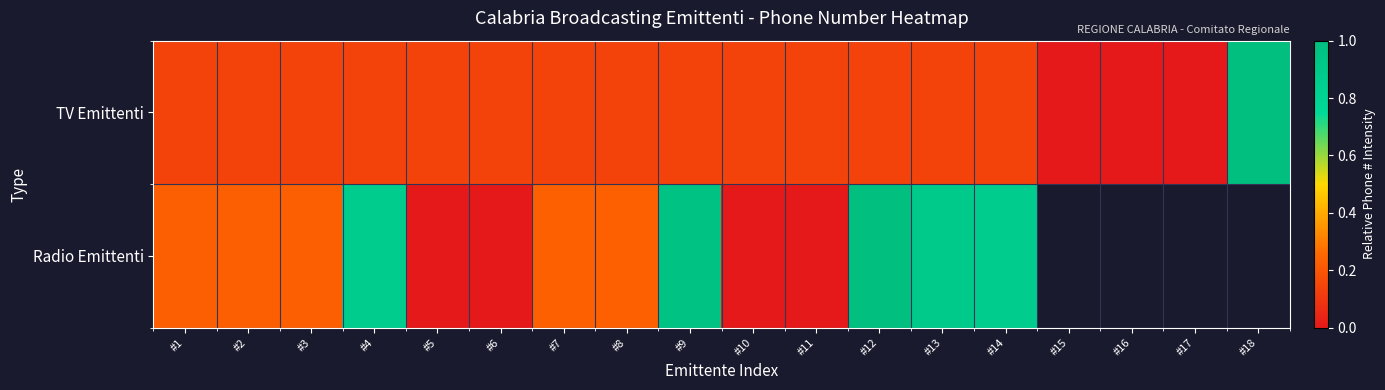

How many series are shown in this chart?

2